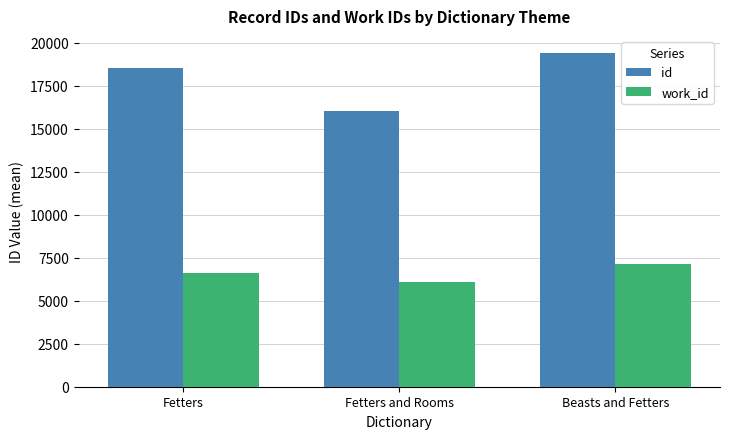

How many groups of bars are there?

3